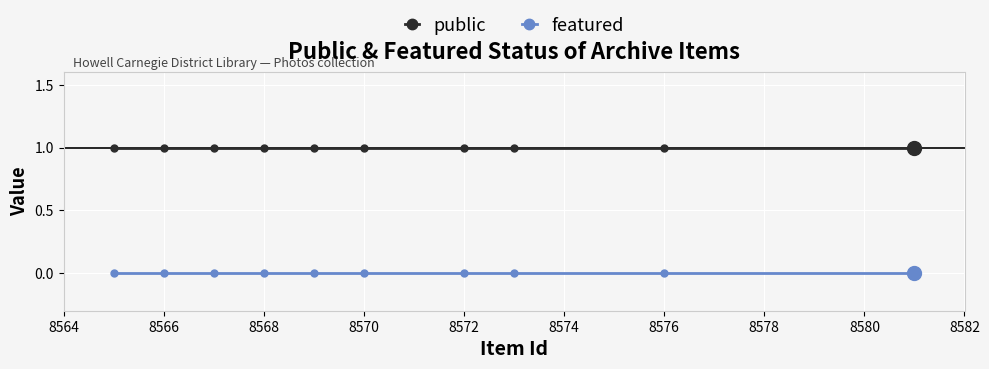

What is the value of the public point at the 8th from the left?

1